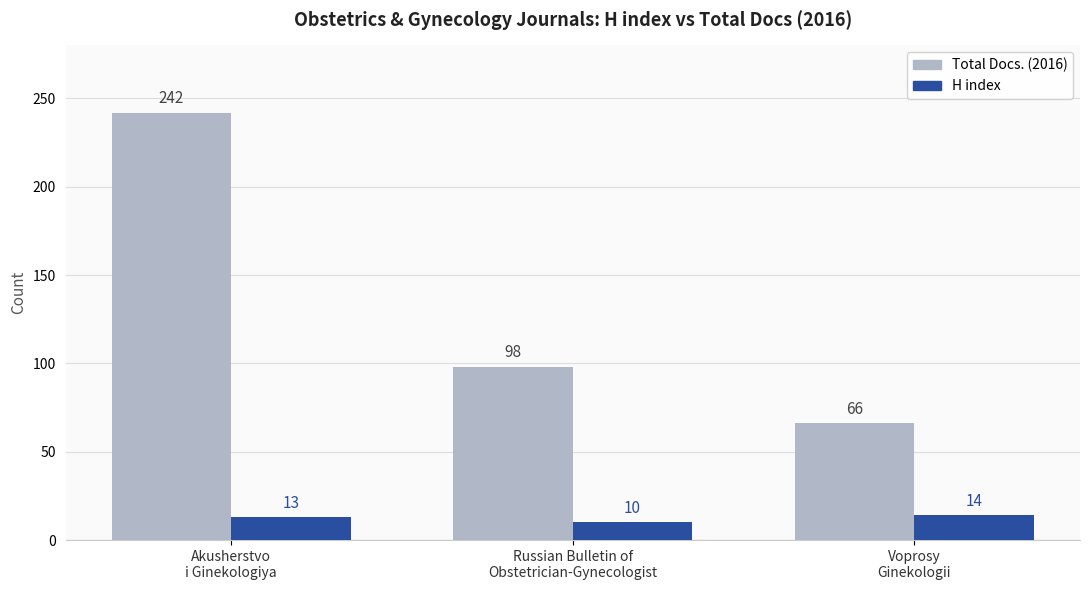

Reading left to right, list all the values displayed in this chart.

Total Docs. (2016): Akusherstvo
i Ginekologiya=242	Russian Bulletin of
Obstetrician-Gynecologist=98	Voprosy
Ginekologii=66
H index: Akusherstvo
i Ginekologiya=13	Russian Bulletin of
Obstetrician-Gynecologist=10	Voprosy
Ginekologii=14